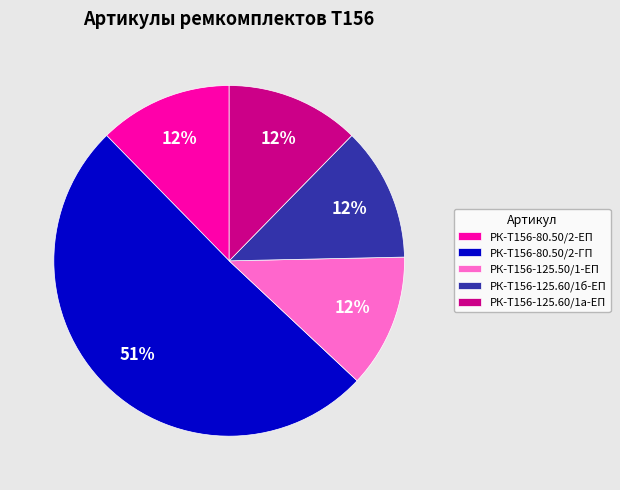

Combined, do РК-Т156-125.60/1б-ЕП and РК-Т156-125.50/1-ЕП account for over 50%?

No